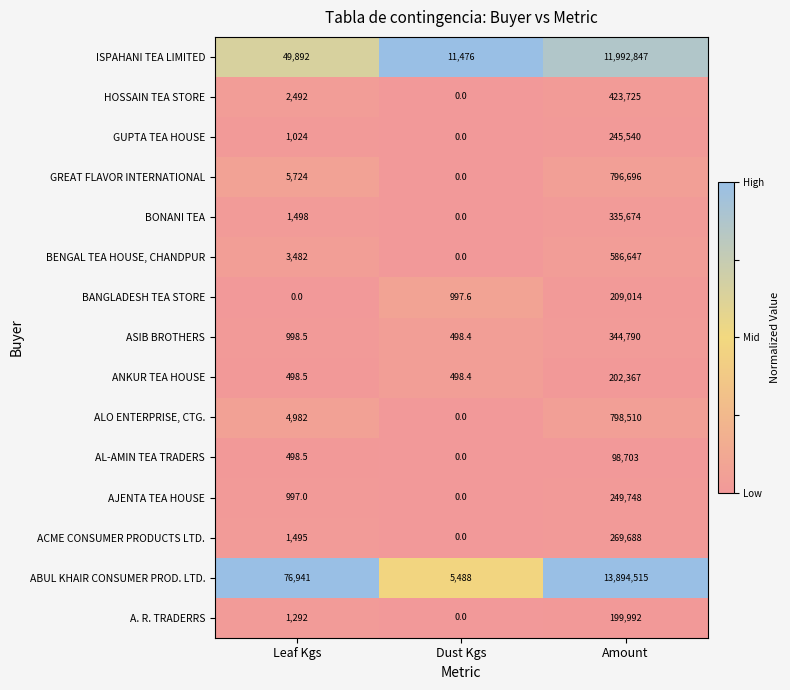

Count the number of categories in the chart.

3